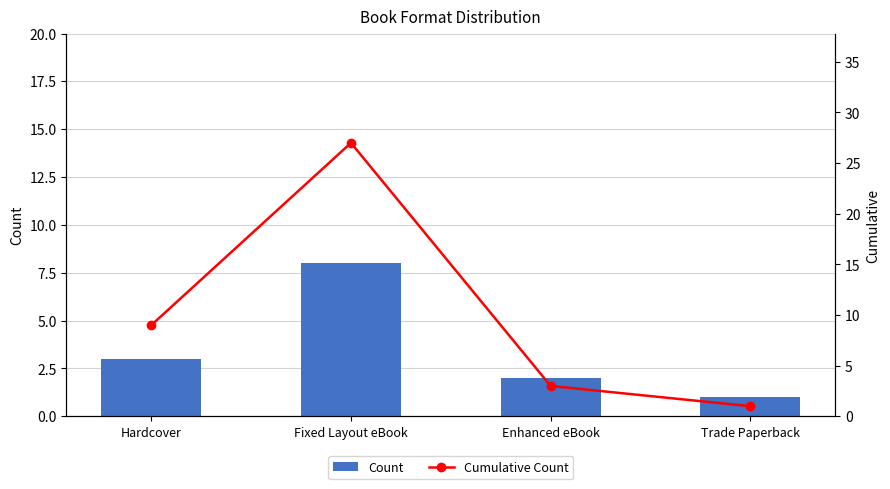

What is the spread (max minus min) of values at Fixed Layout eBook?

19